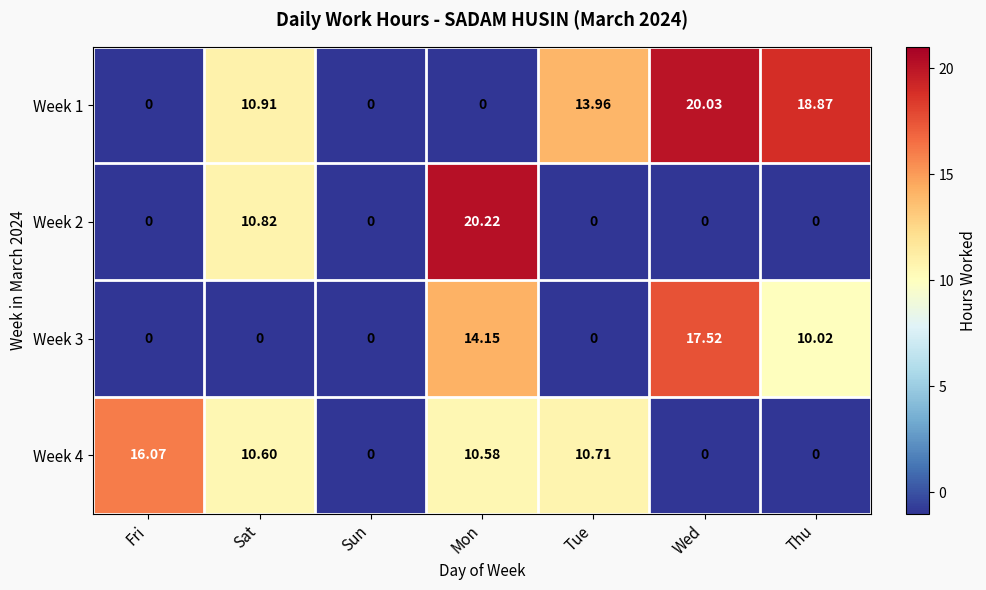

At which category is the sum across all series the highest?

Mon